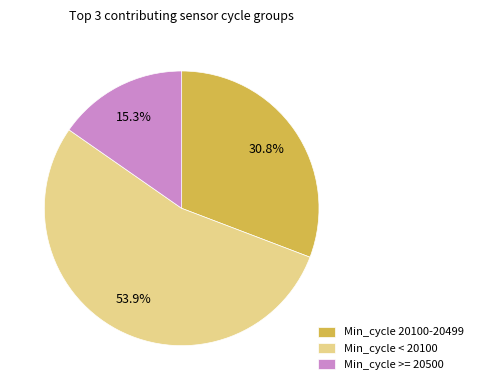

What is the majority slice?

Min_cycle < 20100